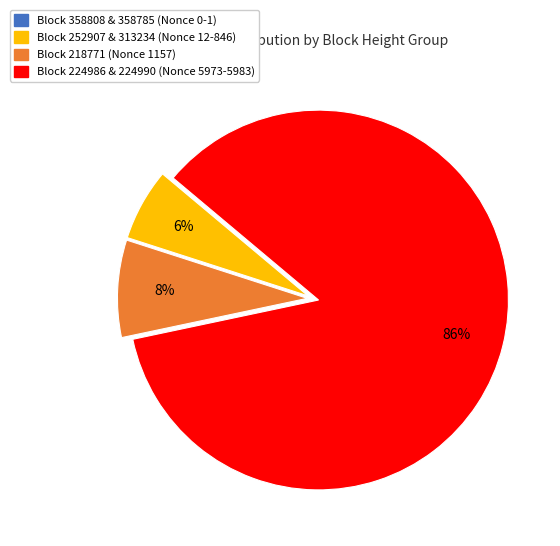

To the nearest percent, what percentage of the pie is Block 252907 & 313234 (Nonce 12-846)?

6%